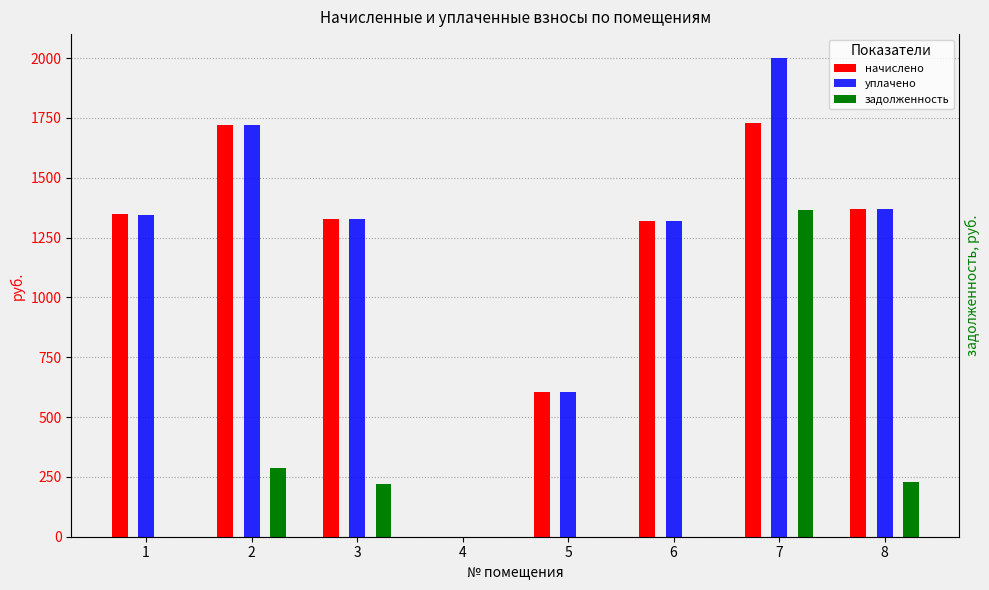

At which label does начислено reach its minimum?

4